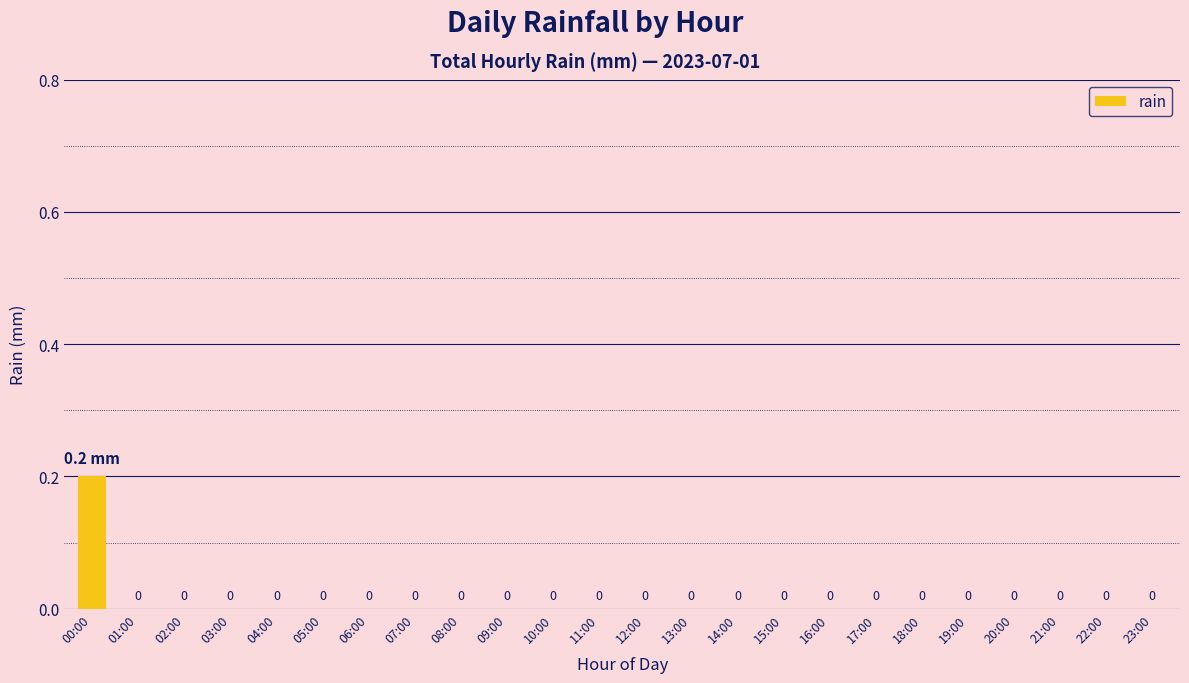

How many values are between 0 and 1?

24